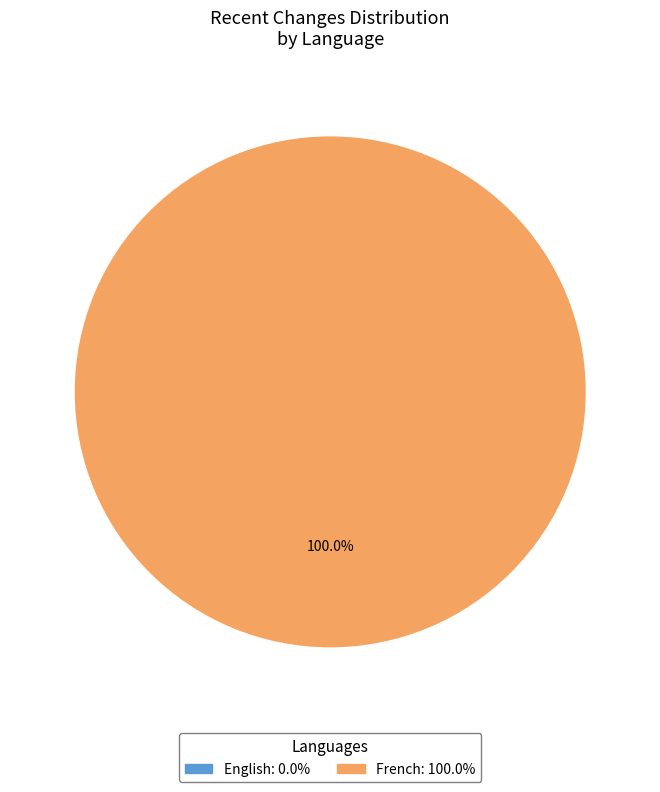

To the nearest percent, what portion does French represent?

100%